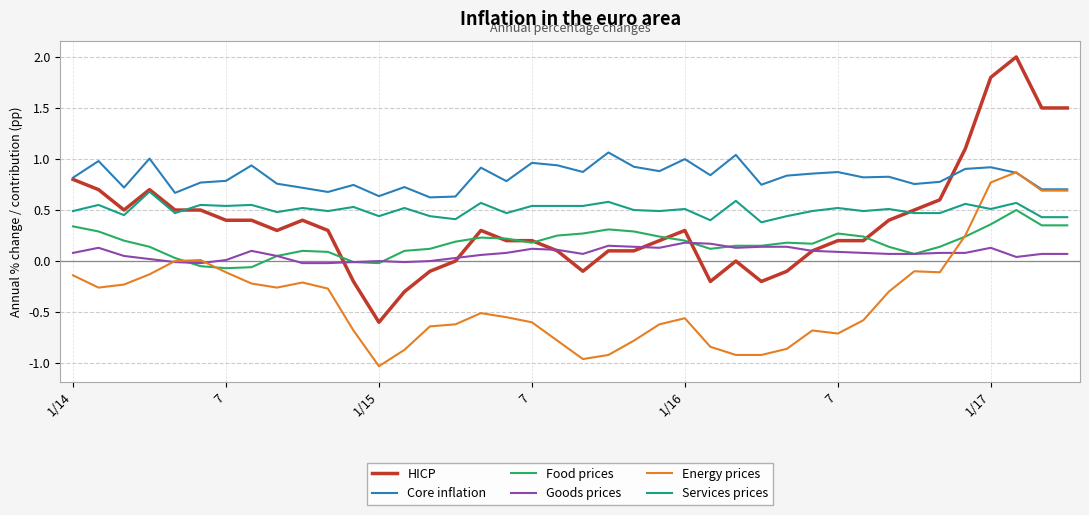

True or false: Core inflation and Goods prices intersect in this chart.

False